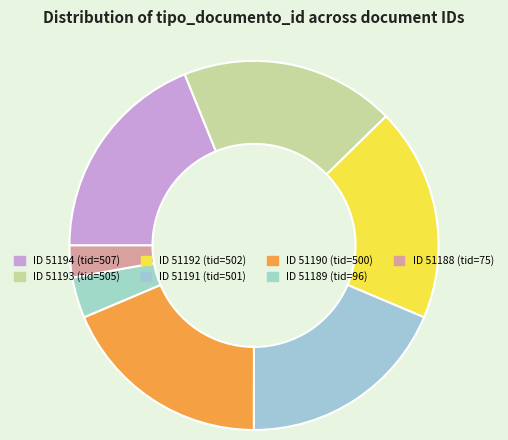

How many segments does this pie chart have?

7